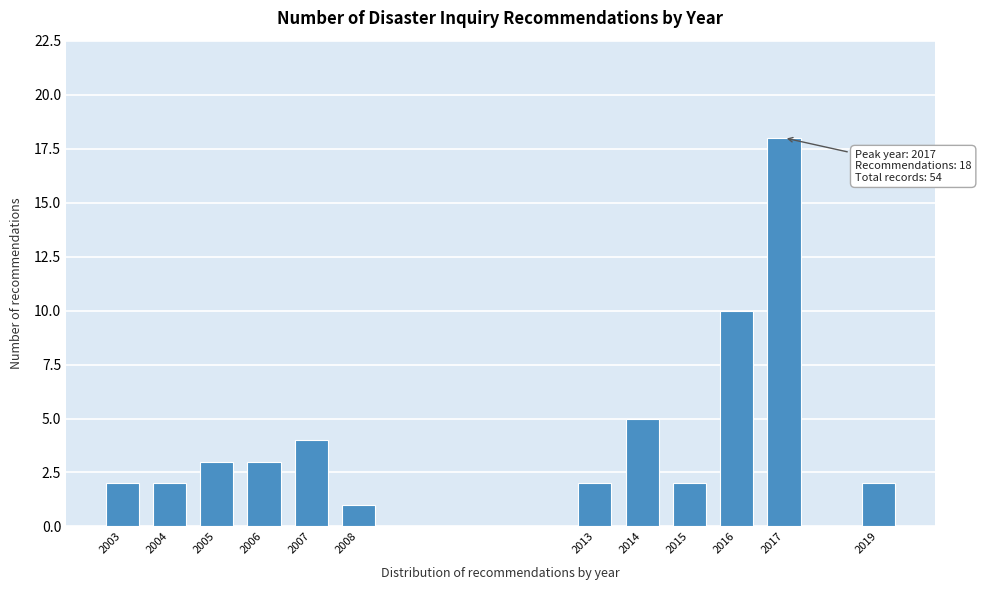

Reading right to left, what are all the values shown in this chart?

2019=2	2017=18	2016=10	2015=2	2014=5	2013=2	2008=1	2007=4	2006=3	2005=3	2004=2	2003=2